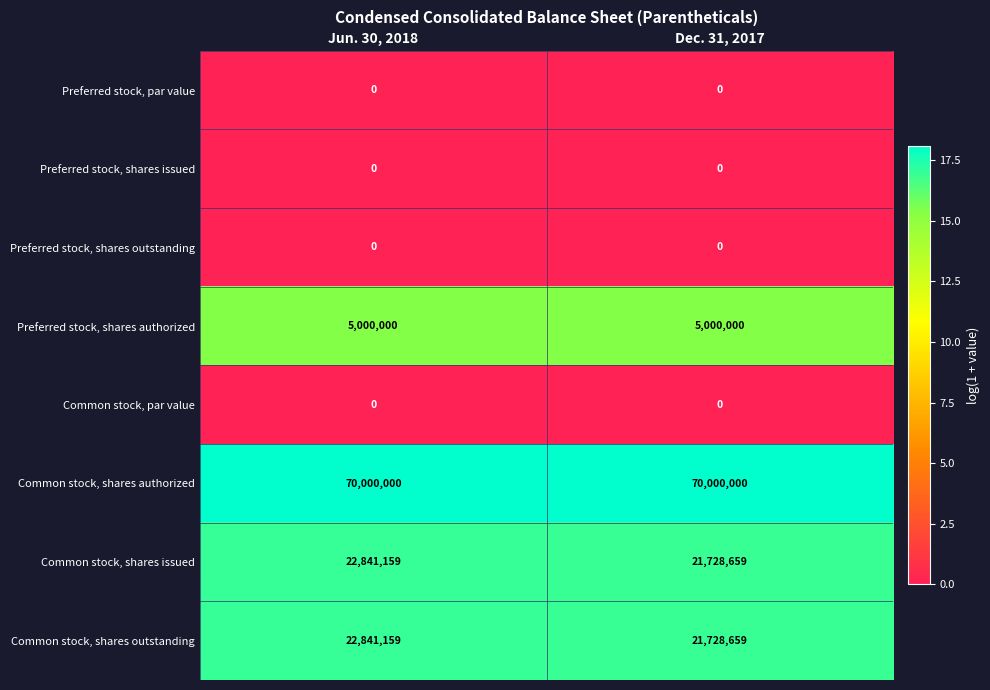

At which category is the sum across all series the highest?

Jun. 30, 2018